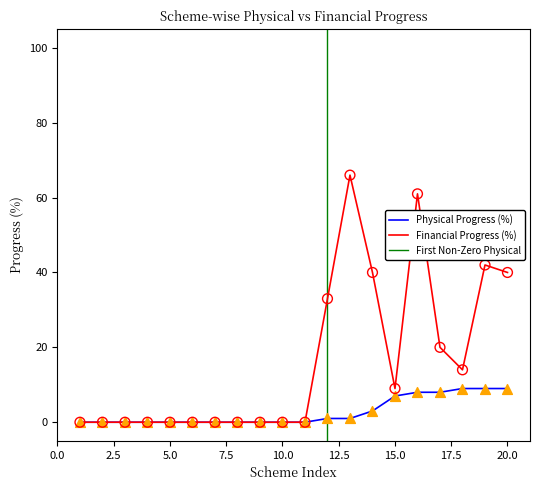

Which series reaches the maximum Y coordinate?

Financial Progress (%)